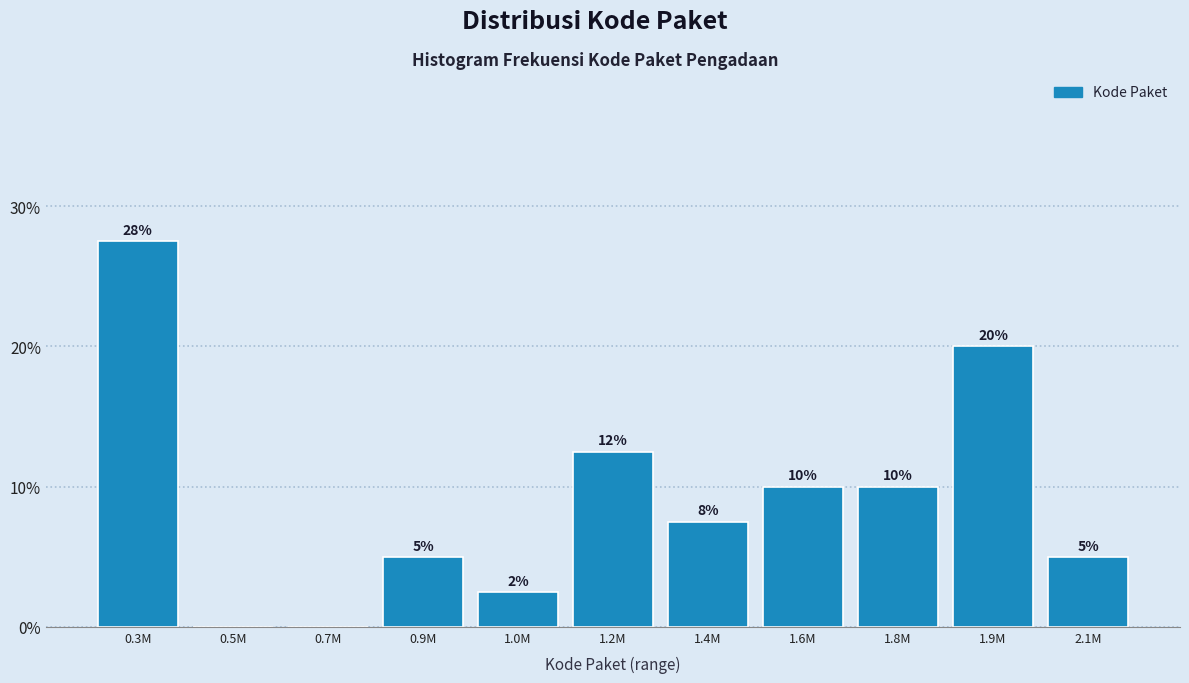

What is the sum of the values at 1.9M and 2.1M?

25.0